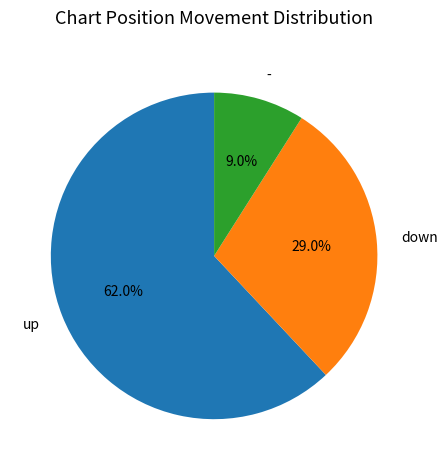

Which category has the biggest portion of the pie?

up